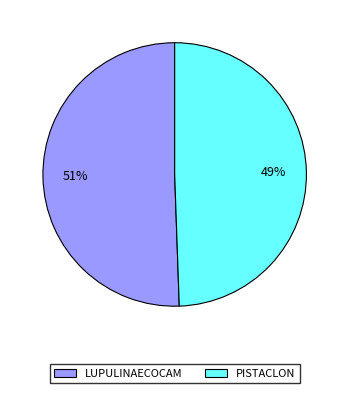

To the nearest percent, what is the combined percentage of PISTACLON and LUPULINAECOCAM?

100%